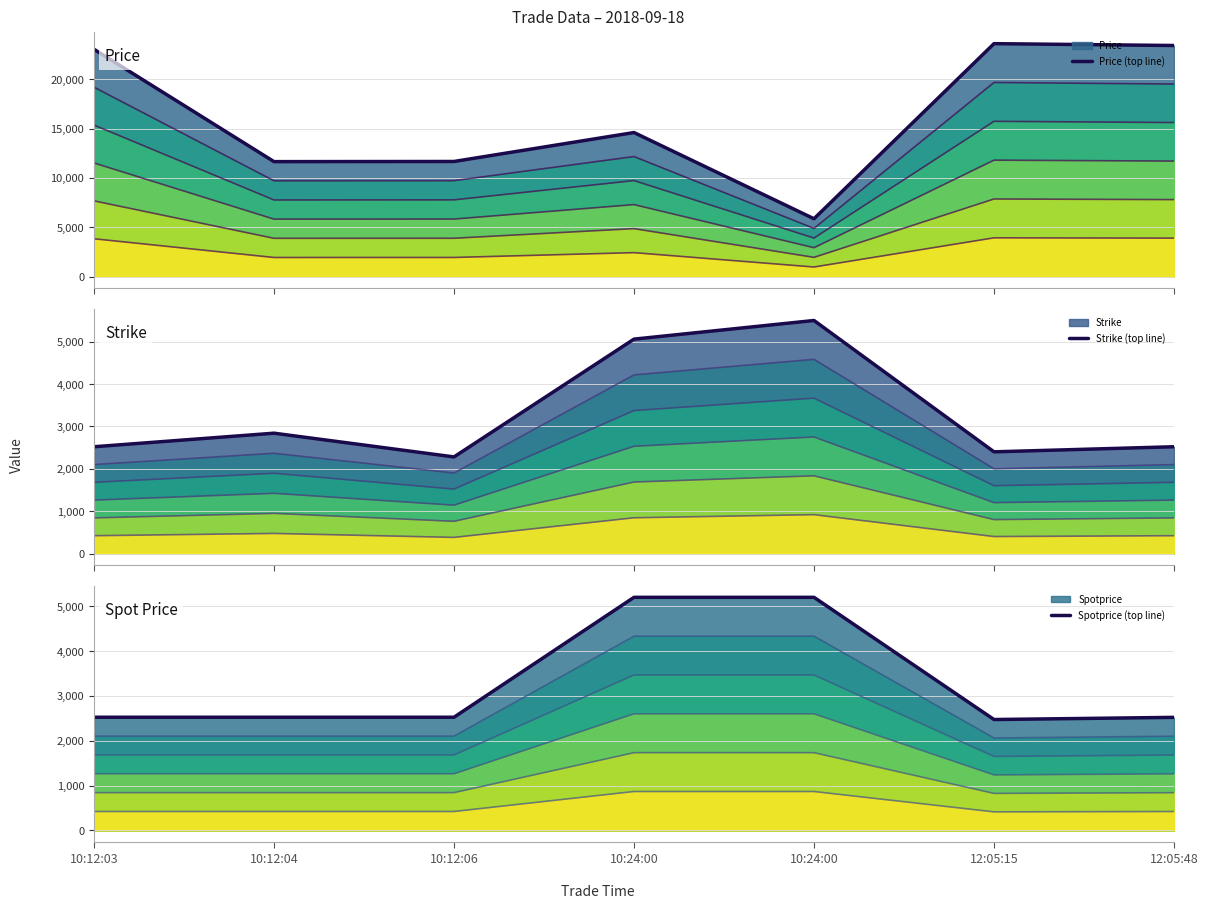

At which label does Price (top line) reach its peak?

12:05:15